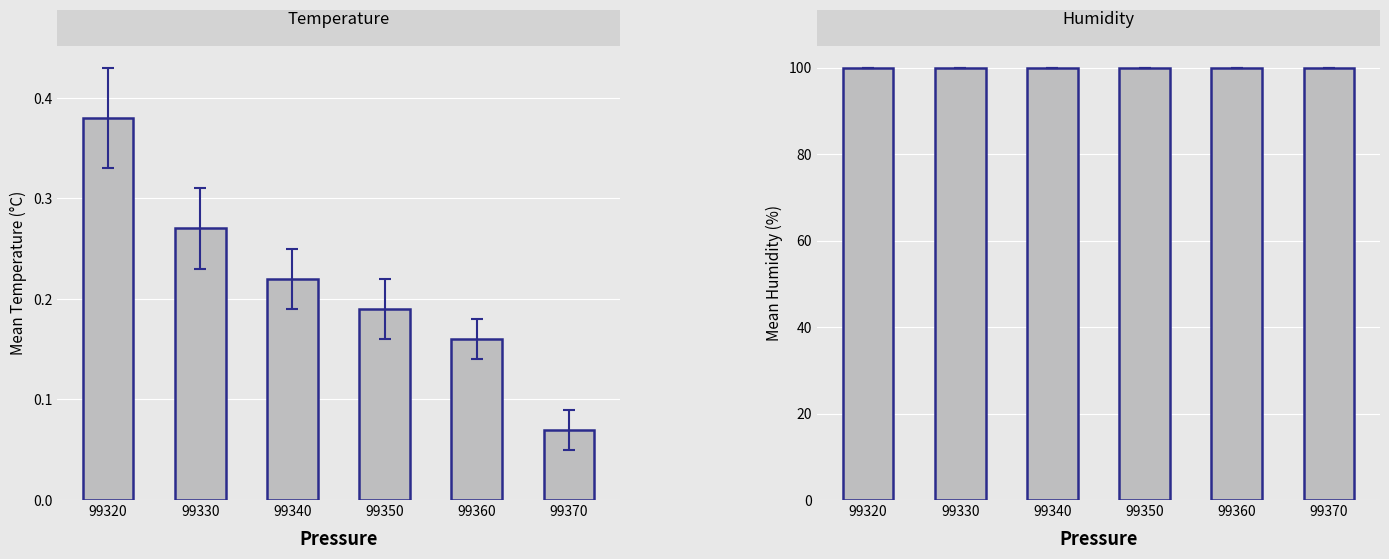

What is the value of the Temperature bar at the 2nd from the left?

0.3